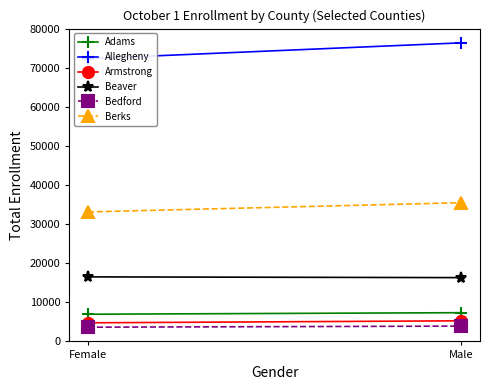

What is the difference between the maximum and minimum values in the Bedford series?

280